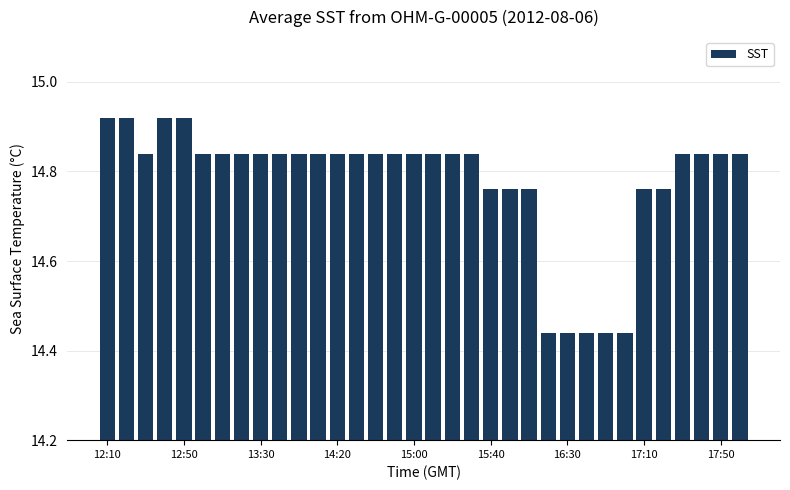

How many values are between 14 and 15?

34